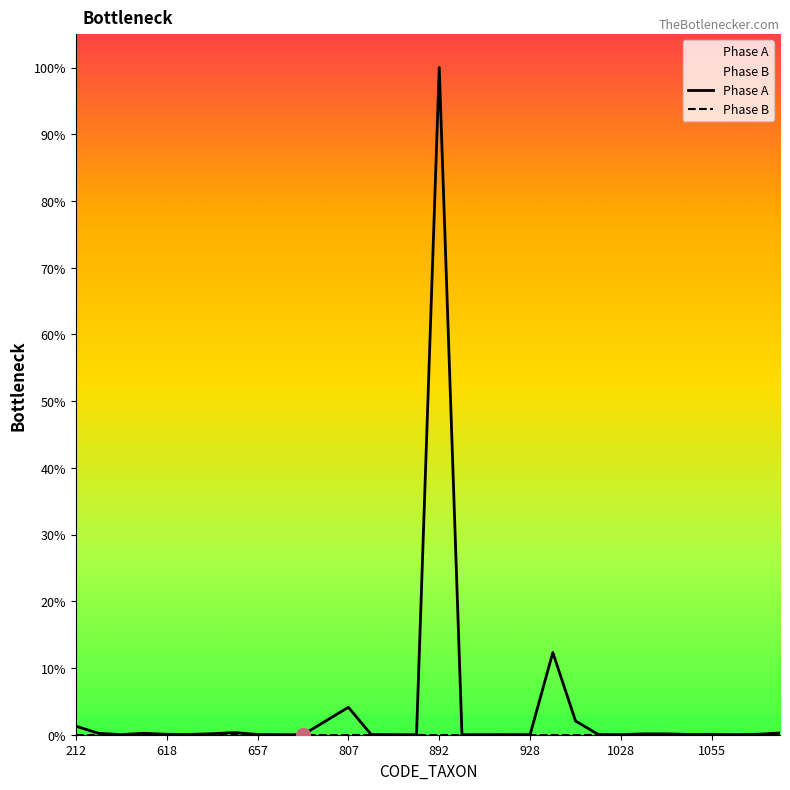

How many values exceed 0?

29